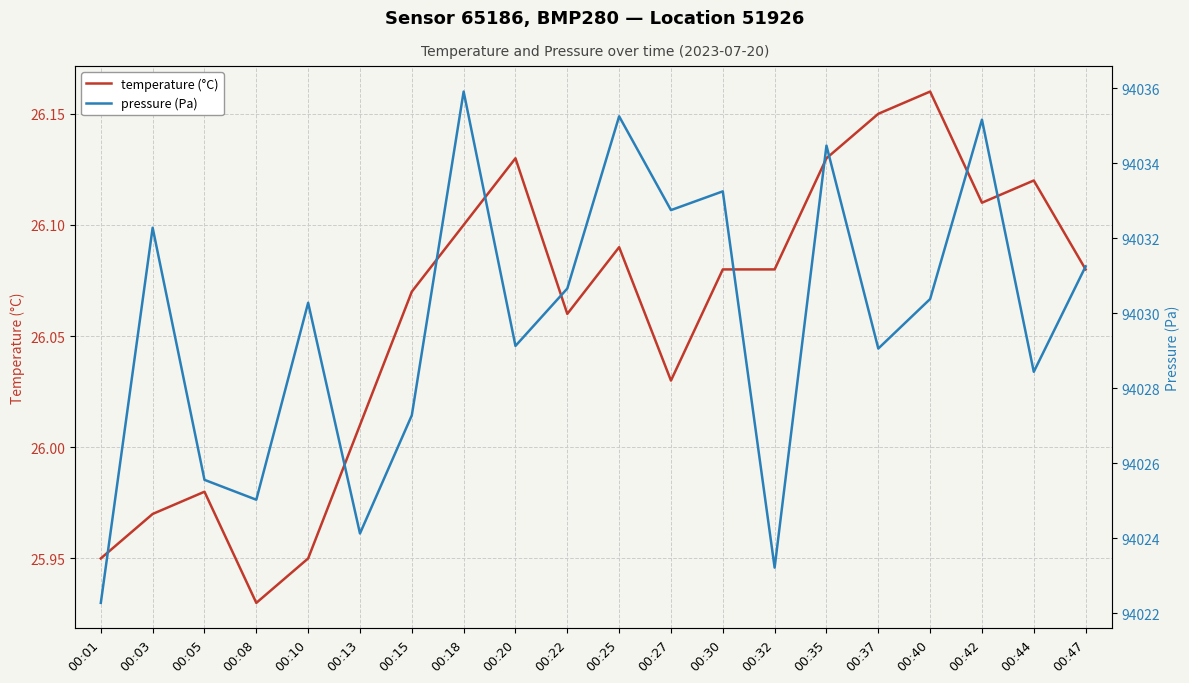

The value of temperature (°C) at 00:15 is 41.5. True or false?

False